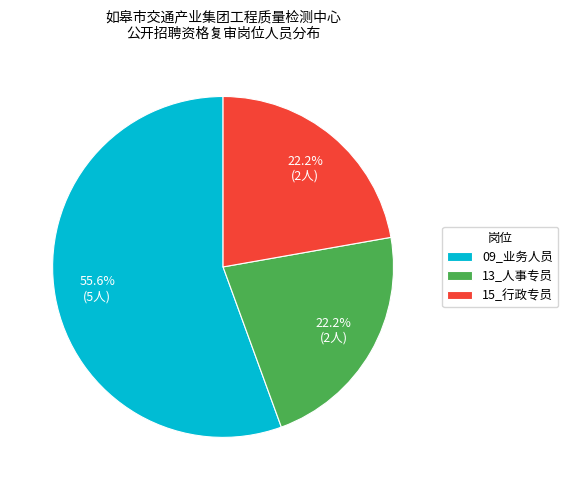

What is the largest slice in the pie chart?

09_业务人员